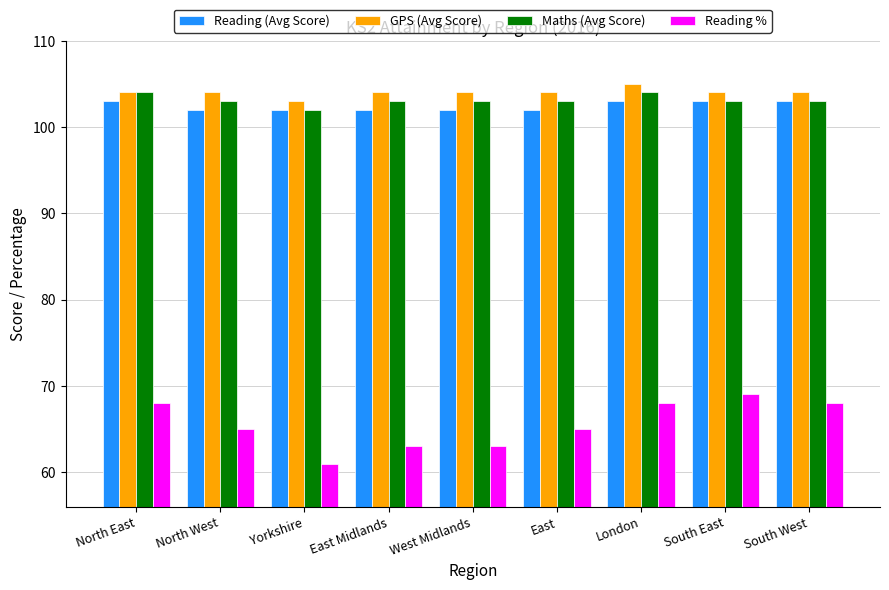

What is the label of the 4th bar from the right?

East